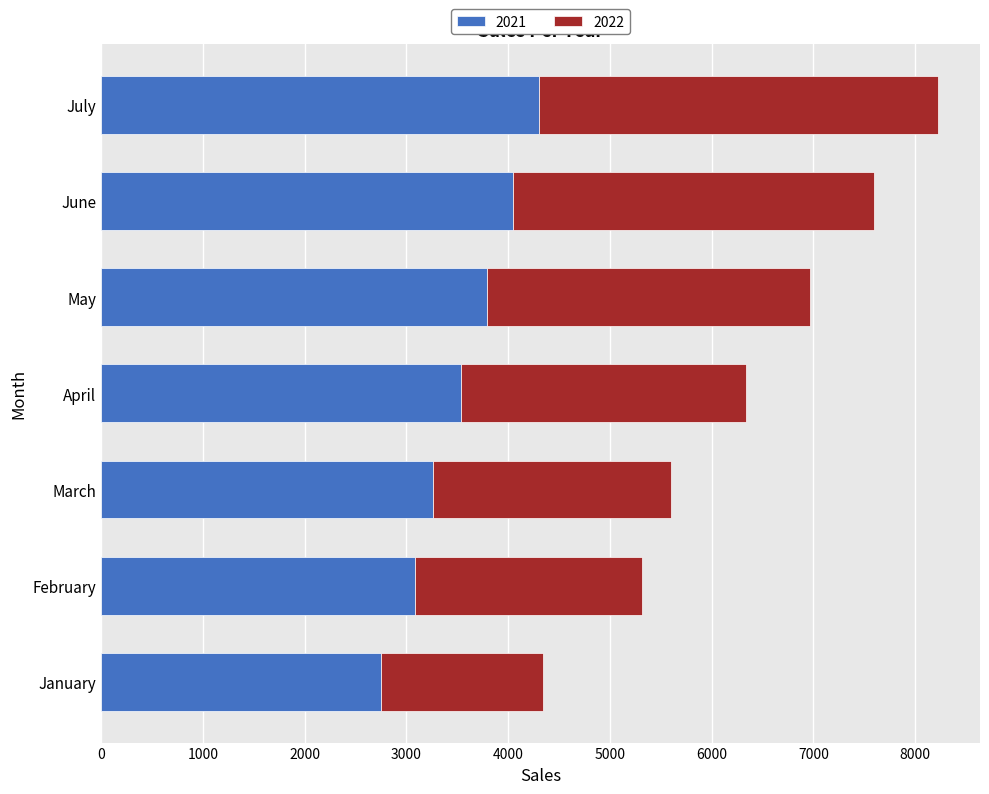

At which category is the sum across all series the highest?

July